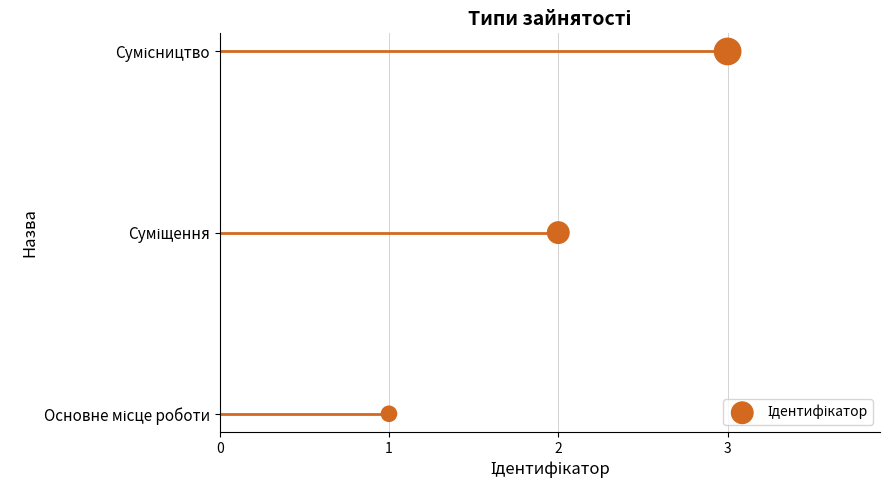

What is the change in value from 1 to 3?

+2